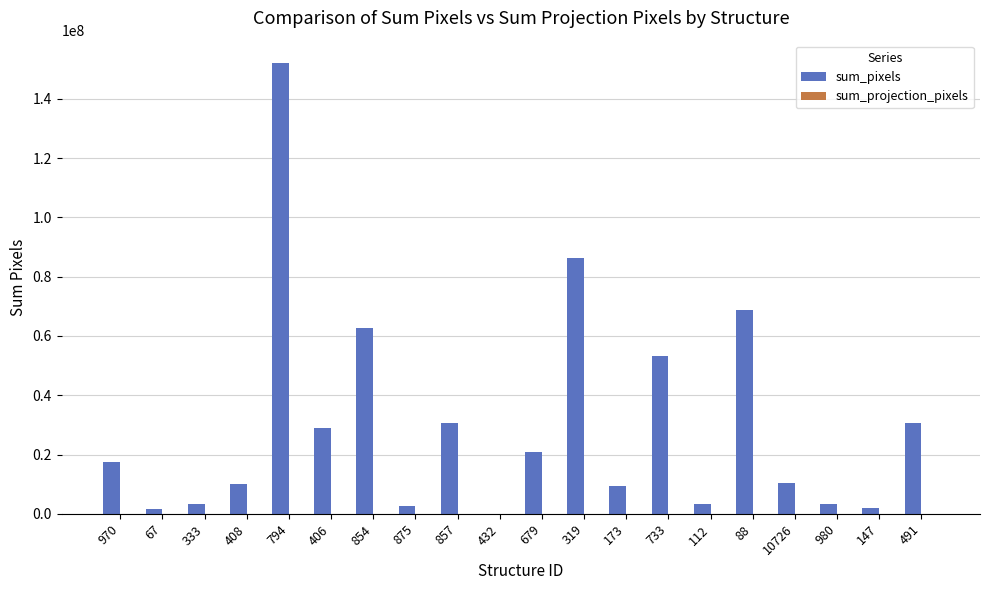

Count the number of categories in the chart.

20